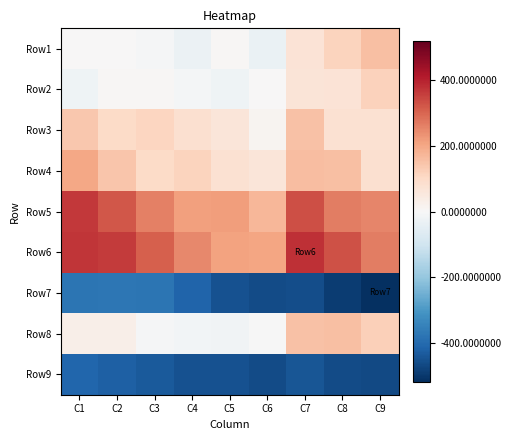

At how many categories does at least one series exceed 357?

3